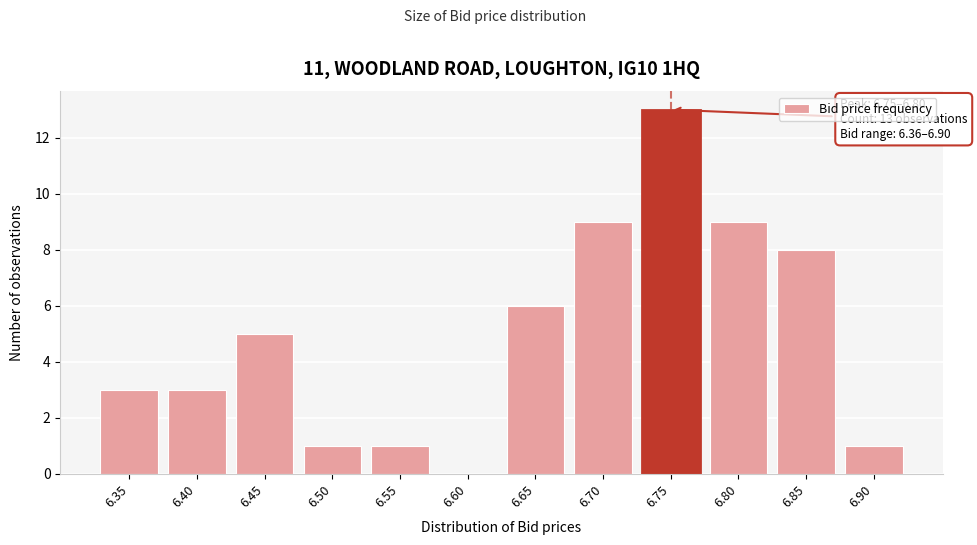

Reading left to right, extract all data points from this chart.

6.35=3	6.40=3	6.45=5	6.50=1	6.55=1	6.60=0	6.65=6	6.70=9	6.75=13	6.80=9	6.85=8	6.90=1